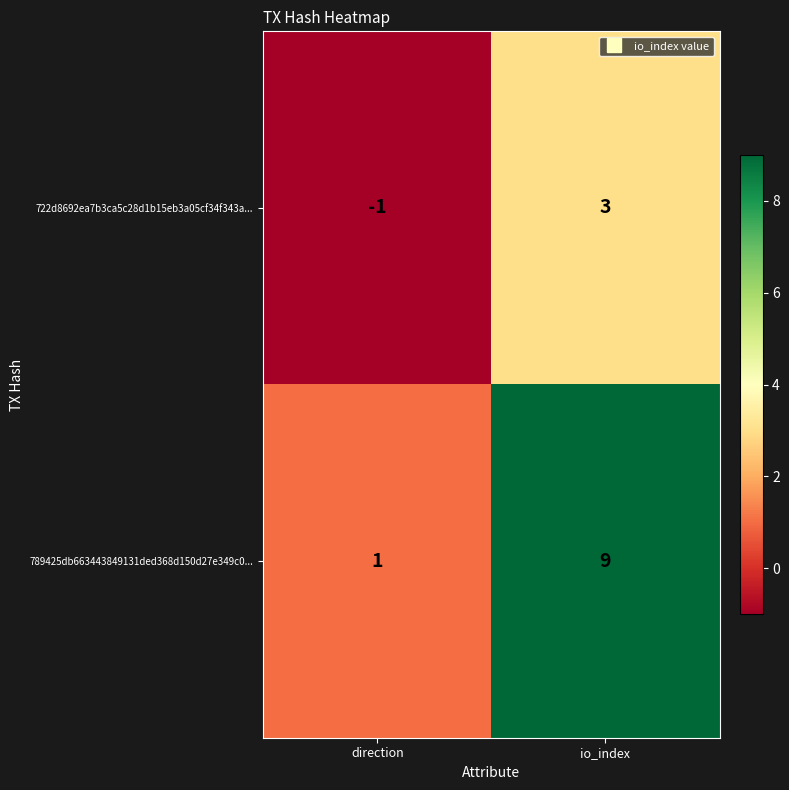

The 722d8692ea7b3ca5c28d1b15eb3a05cf34f343a... series shows 3 at io_index. True or false?

True